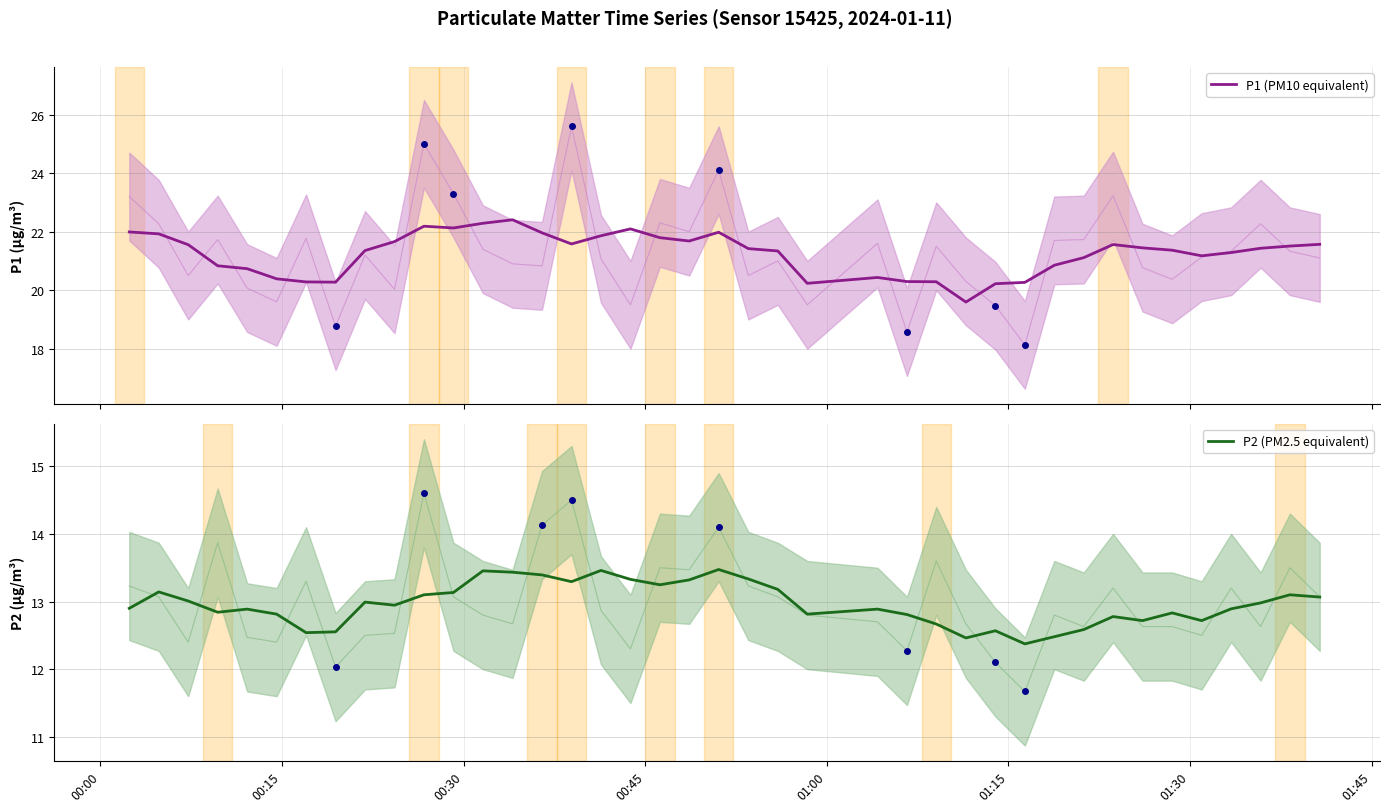

What is the highest value of the P1 (PM10 equivalent) series?

22.4